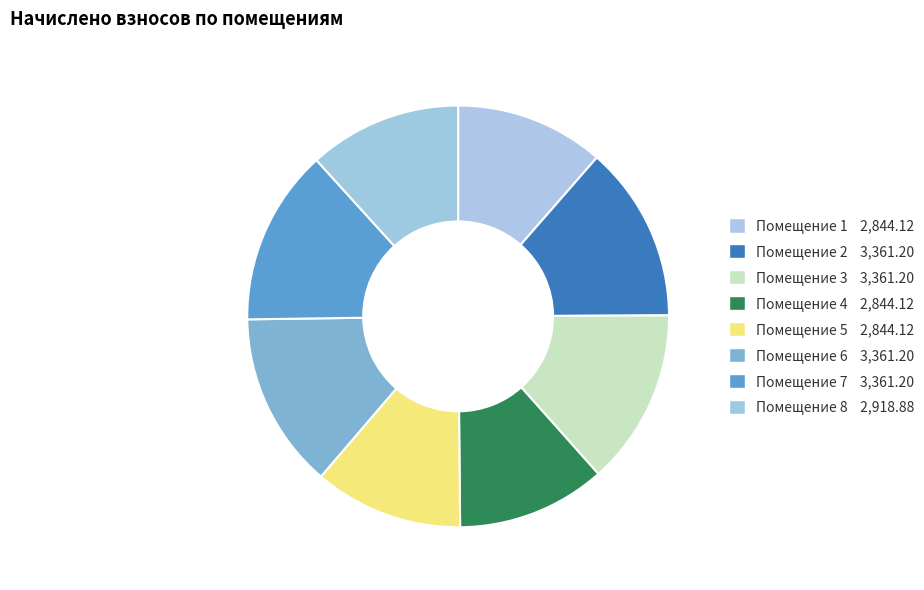

Is there any slice that represents more than half of the pie?

No